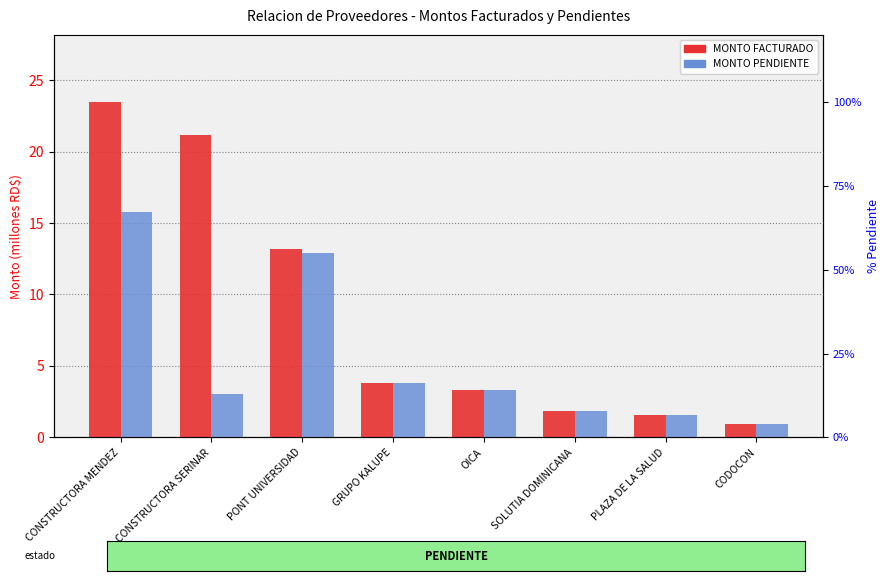

How many bars are there in each group?

2